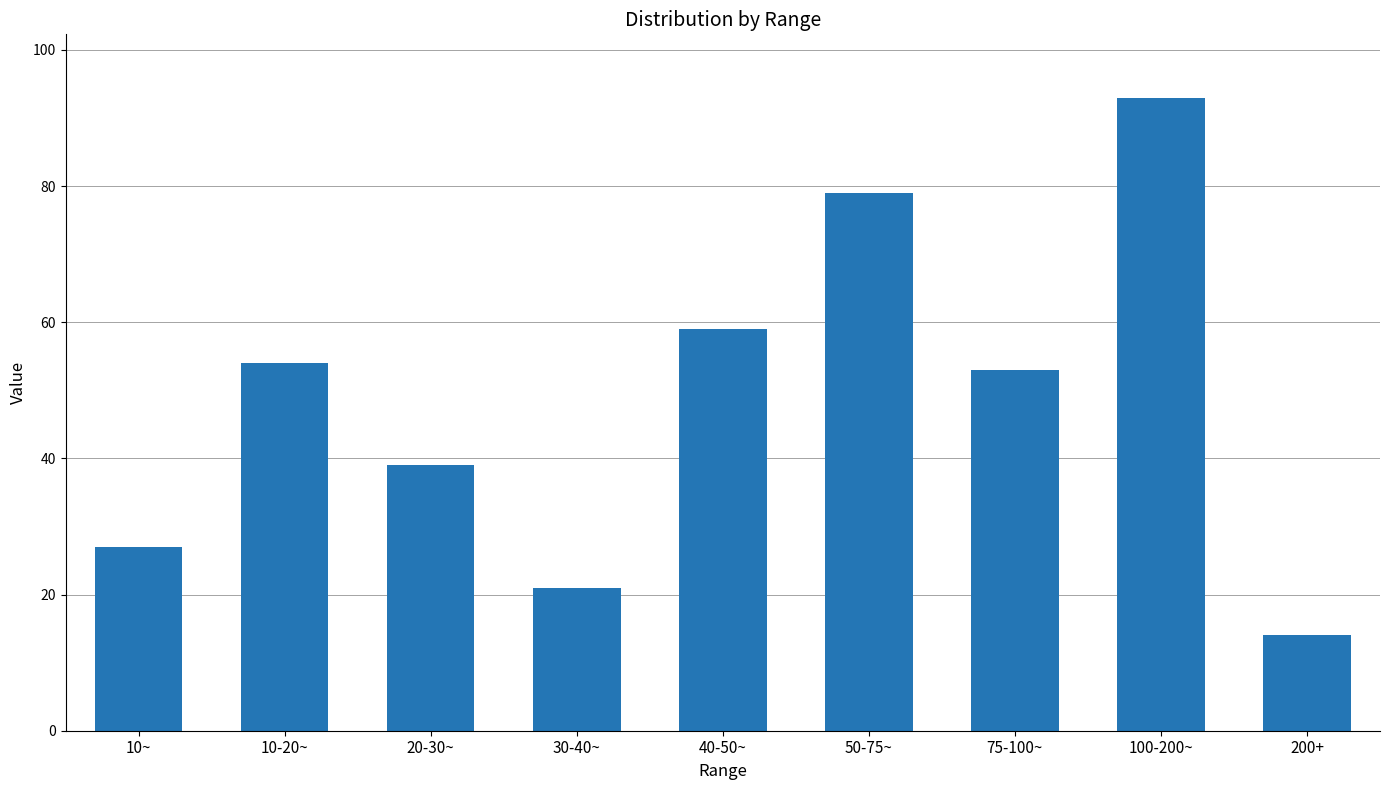

Which category has the highest value across all series?

100-200~